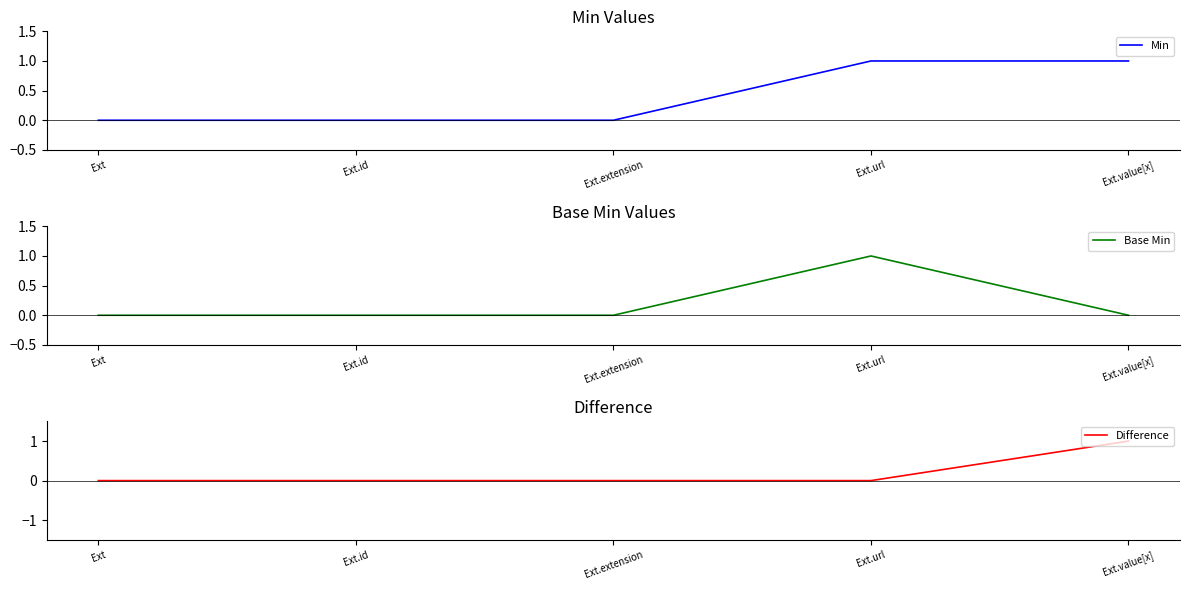

At which category is the sum across all series the highest?

Ext.url